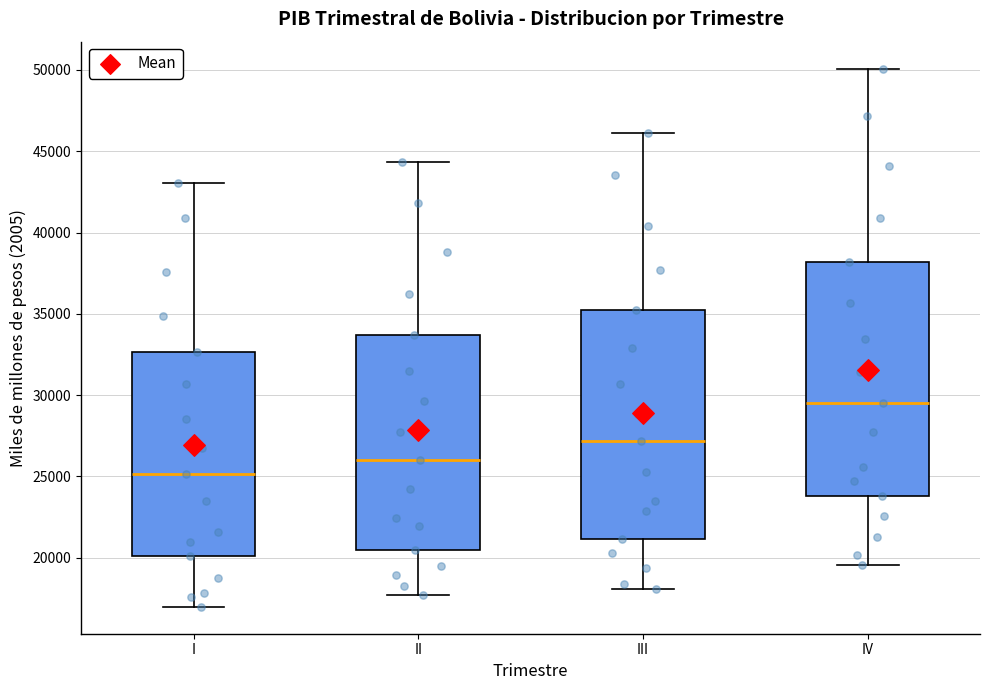

Where does the median line of the box for II sit on the y-axis? The values are not printed on the chart, so give them approximately, as read against the axis.

26000